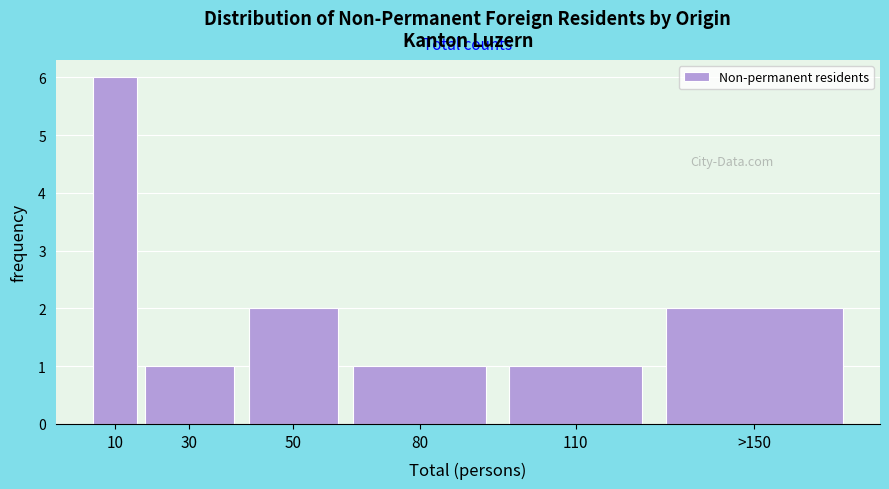

Reading left to right, transcribe all the data shown in this chart.

10=6	30=1	50=2	80=1	110=1	>150=2